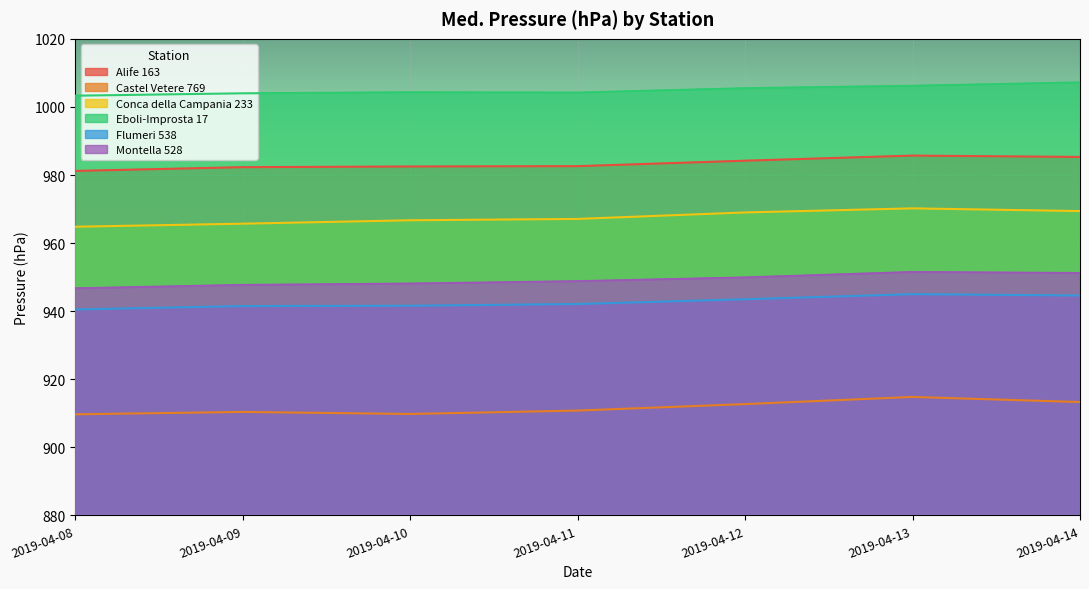

Is the value of Castel Vetere 769 at 2019-04-12 greater than the value of Montella 528 at 2019-04-10?

No